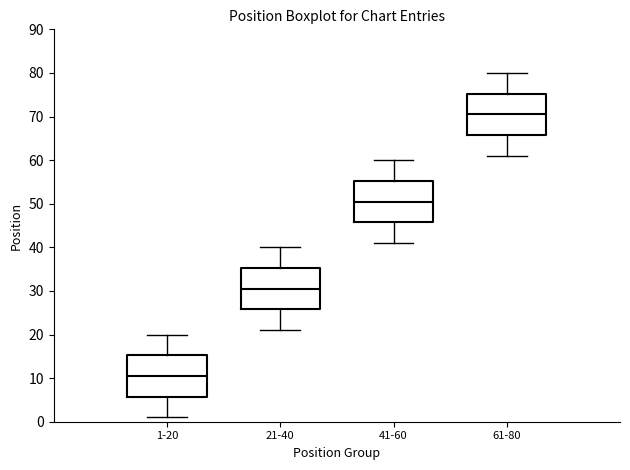

Reading left to right, transcribe this box plot: for each box, give where its median line is, the range the box spans, and where its two whiskers end, as read against the y-axis. The values are not printed on the chart, so give them approximately, as read against the axis.

1-20: median 11, box 6 to 15, whiskers 1 to 20
21-40: median 31, box 26 to 35, whiskers 21 to 40
41-60: median 51, box 46 to 55, whiskers 41 to 60
61-80: median 71, box 66 to 75, whiskers 61 to 80